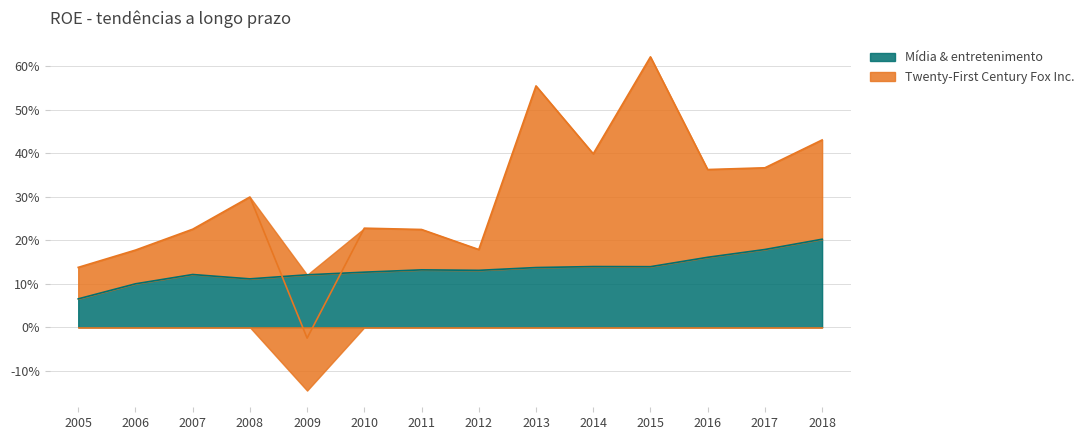

Does the chart display data point markers on the line(s)?

No